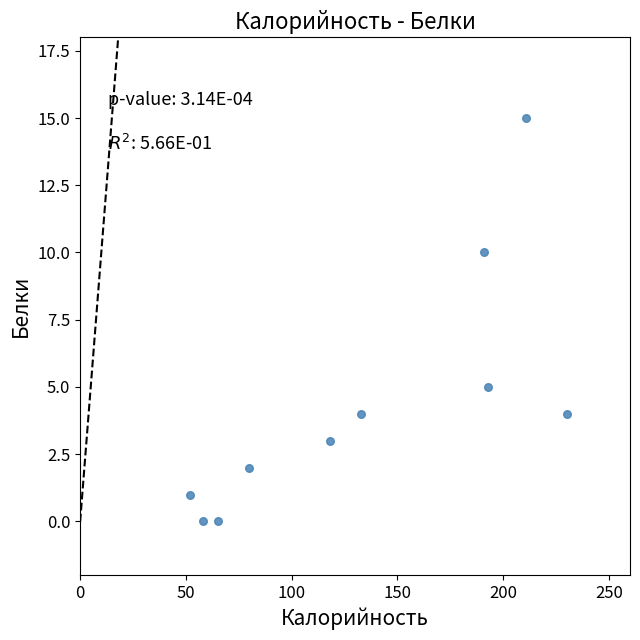

What Y value in the scatter plot is closest to 7?

5